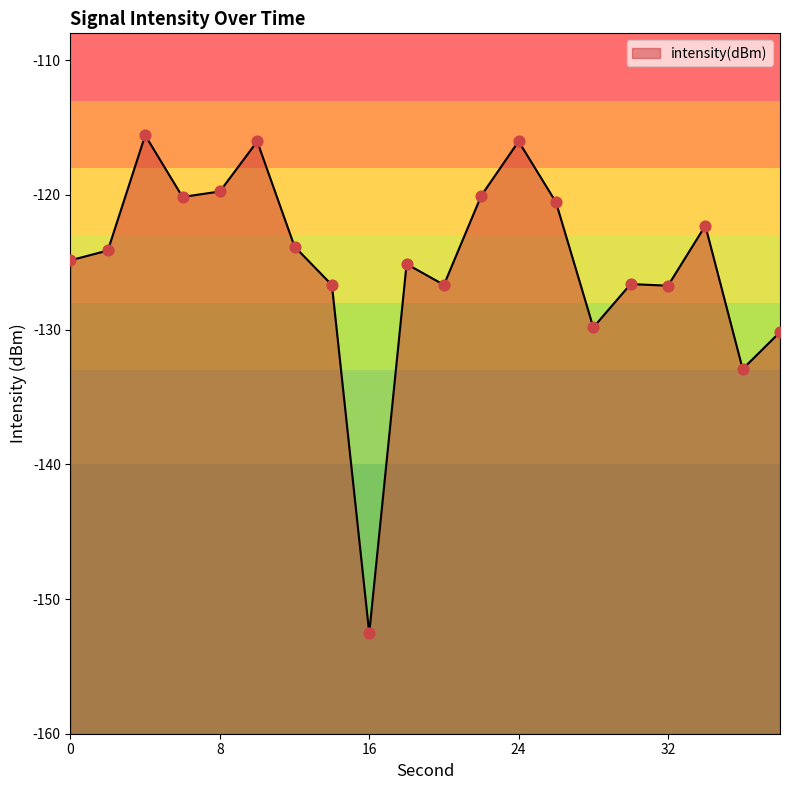

Which has a higher value, 38 or 32?

32